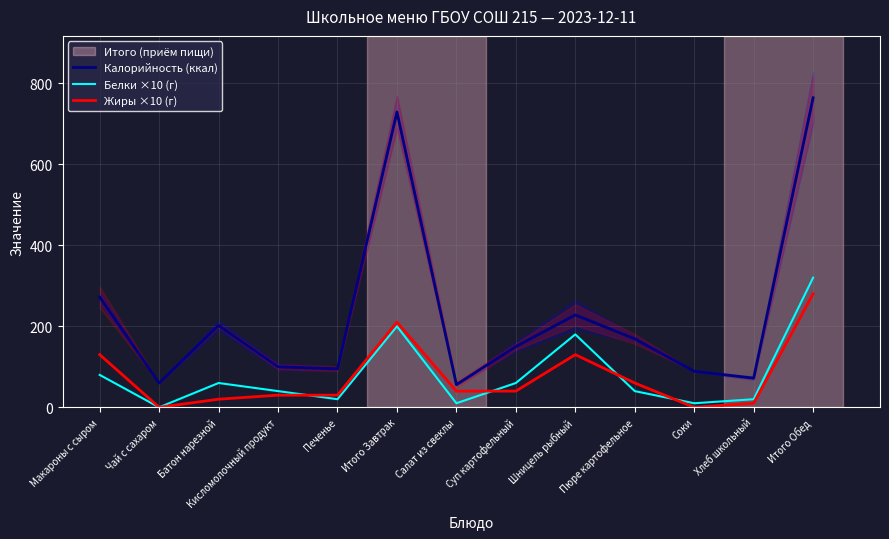

Rank the categories by Калорийность (ккал) value from lowest to highest.

Салат из свеклы, Чай с сахаром, Хлеб школьный, Соки, Печенье, Кисломолочный продукт, Суп картофельный, Пюре картофельное, Батон нарезной, Шницель рыбный, Макароны с сыром, Итого Завтрак, Итого Обед